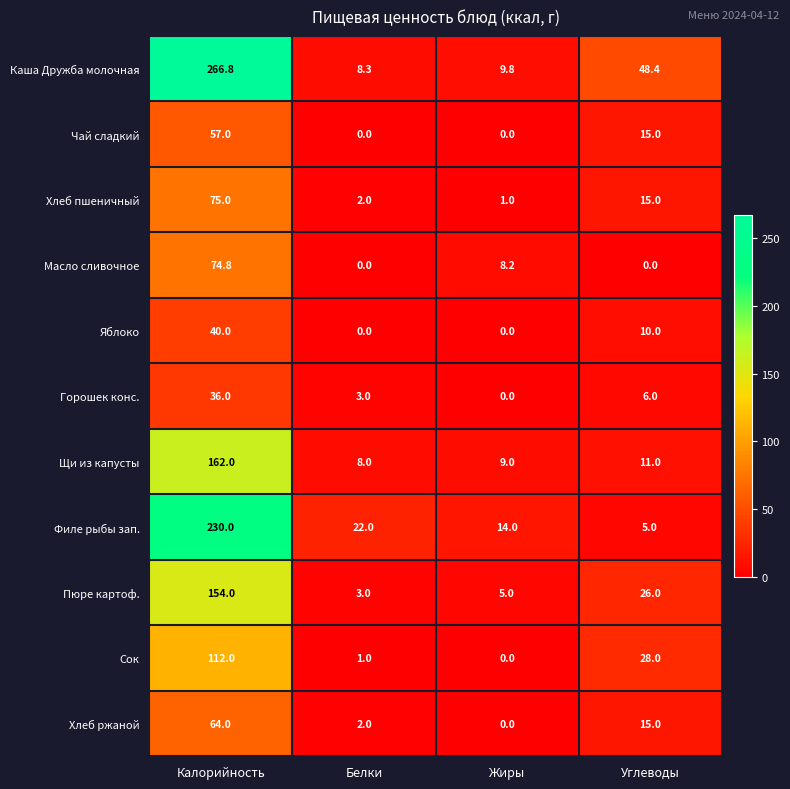

What is the sum of all Масло сливочное values?

83.0